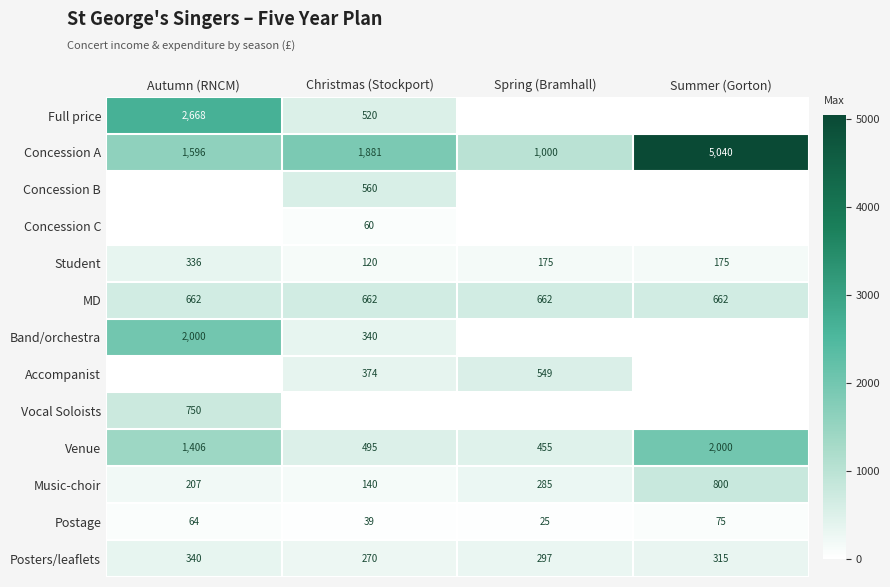

What is the maximum value shown in the chart?

5040